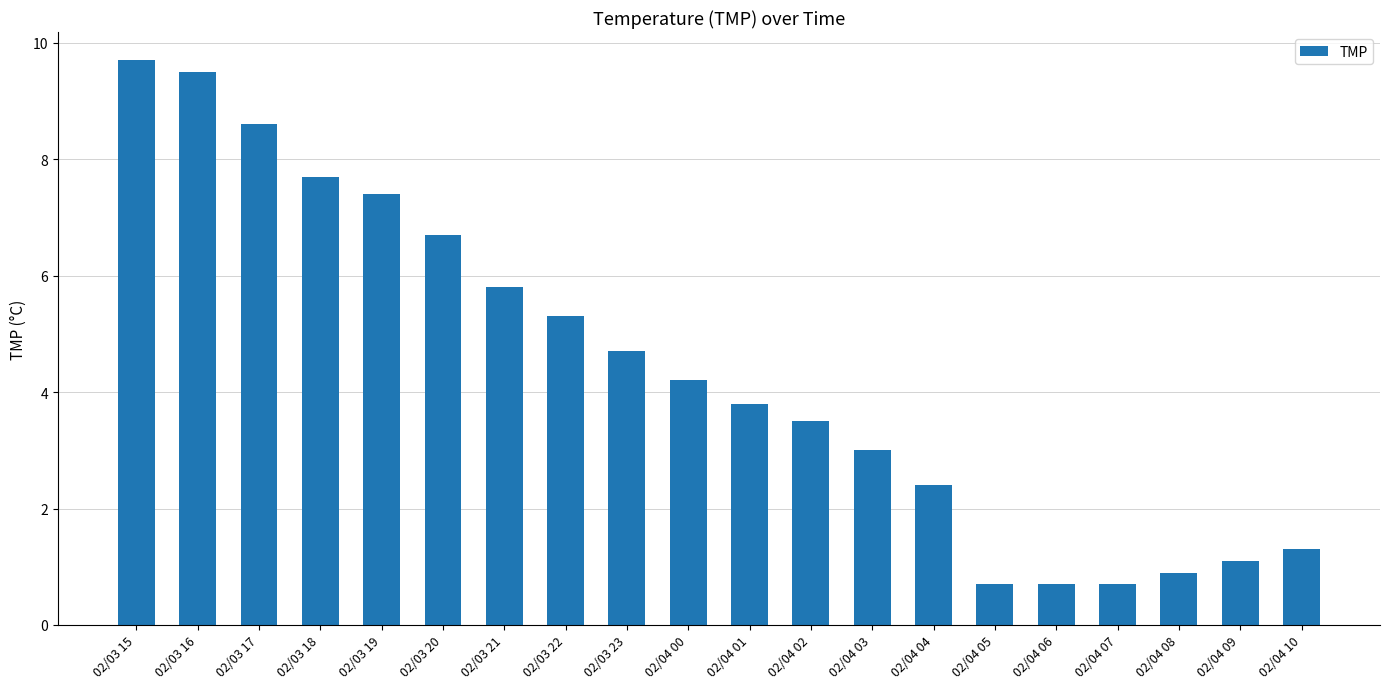

Are the bars grouped side by side (vs. stacked)?

No